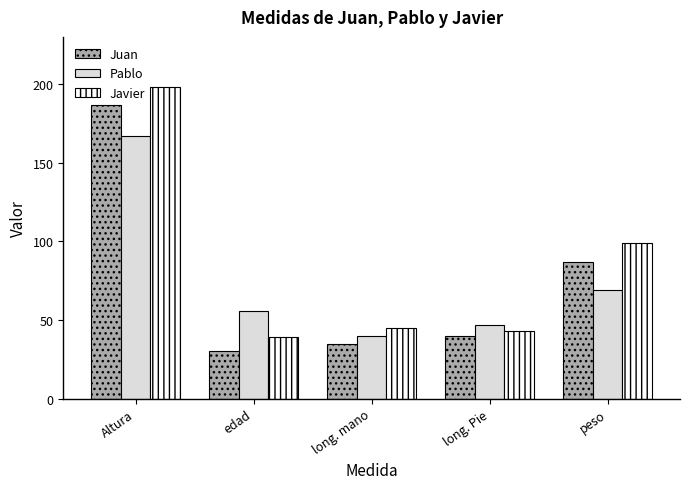

The Juan series shows 60 at long. mano. True or false?

False